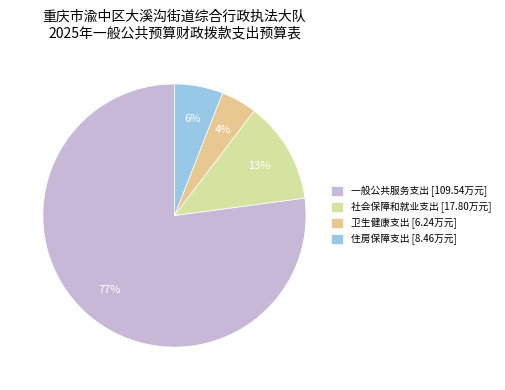

Which slice represents more than half of the pie?

一般公共服务支出